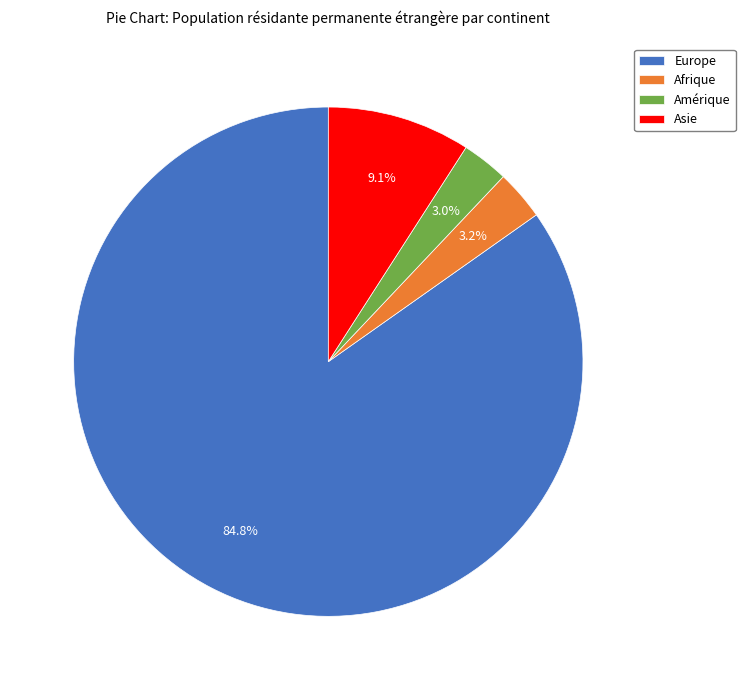

To the nearest percent, what is the combined percentage of Europe and Asie?

94%